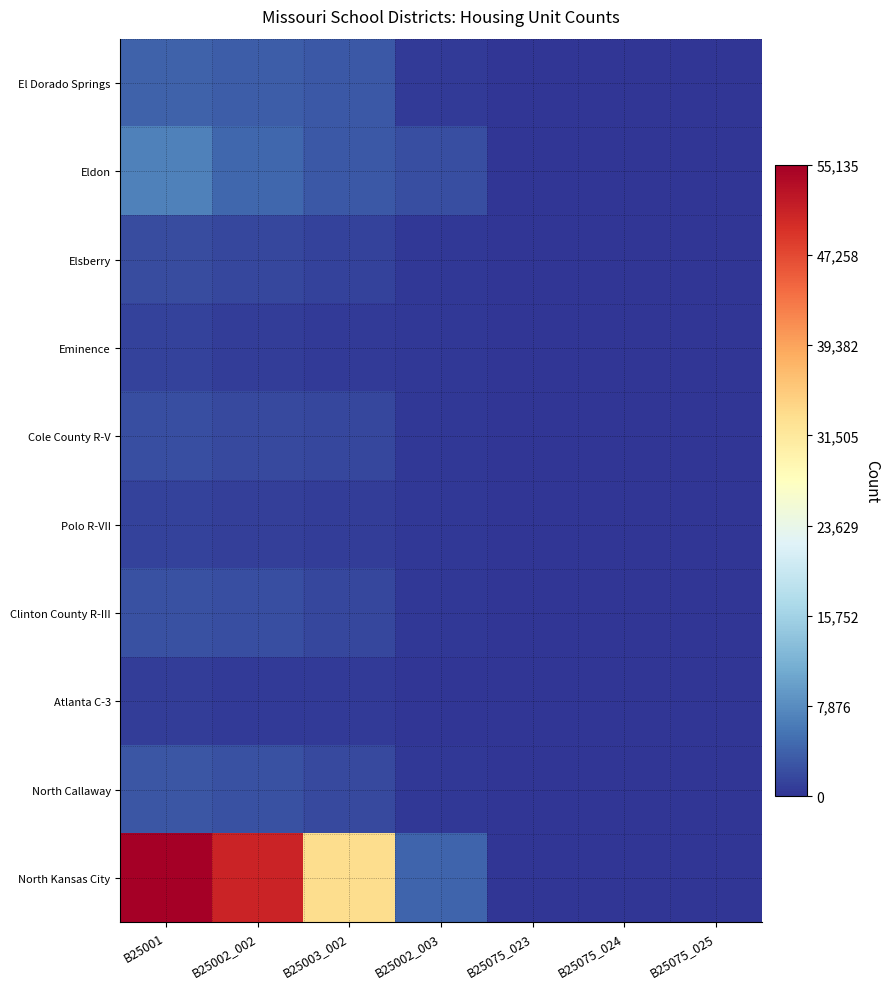

What is the total value across all series at B25002_002?

69493